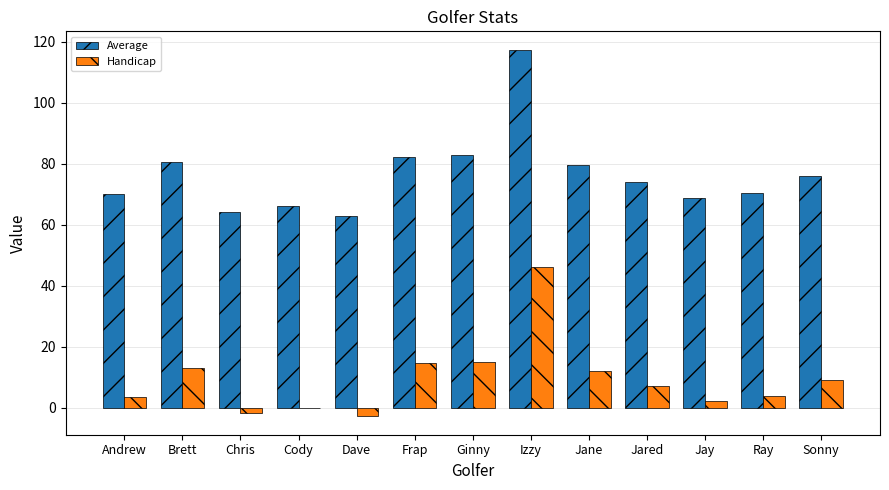

What is the total value across all series at Brett?

93.7